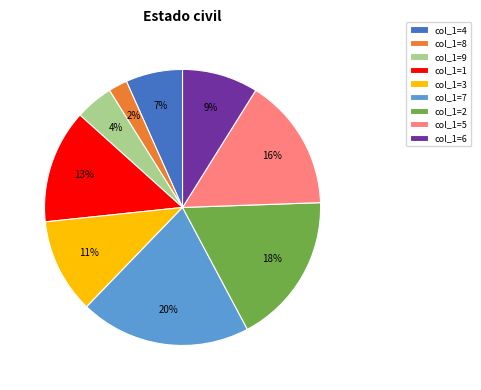

Which category has the biggest portion of the pie?

col_1=7